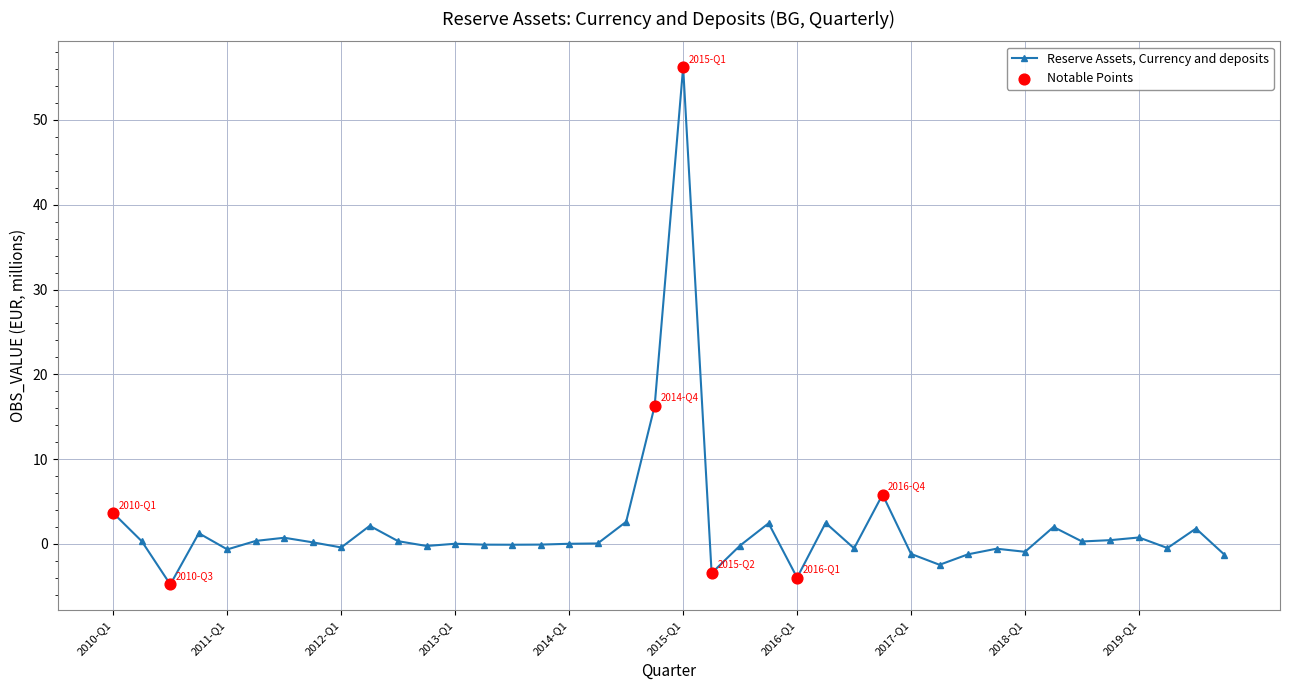

What is the sum of all values?

77.1